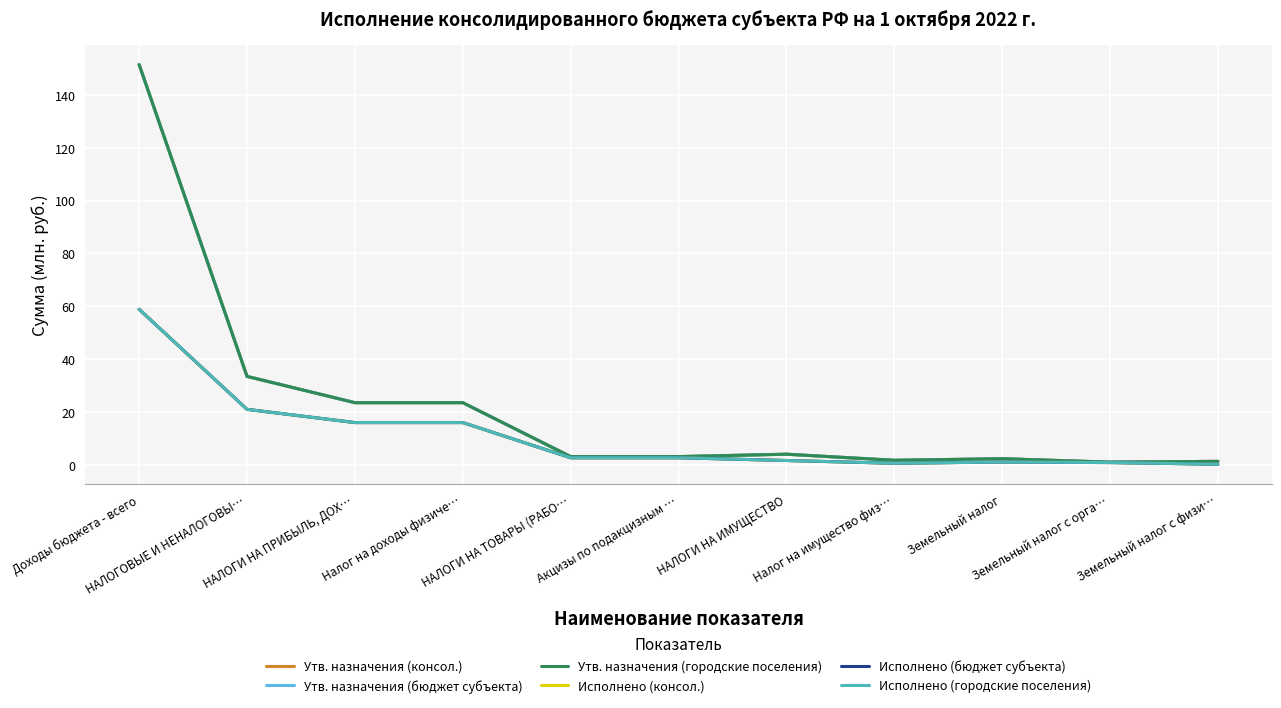

Is it true that Утв. назначения (городские поселения) equals 23.5 at Налог на доходы физиче…?

True